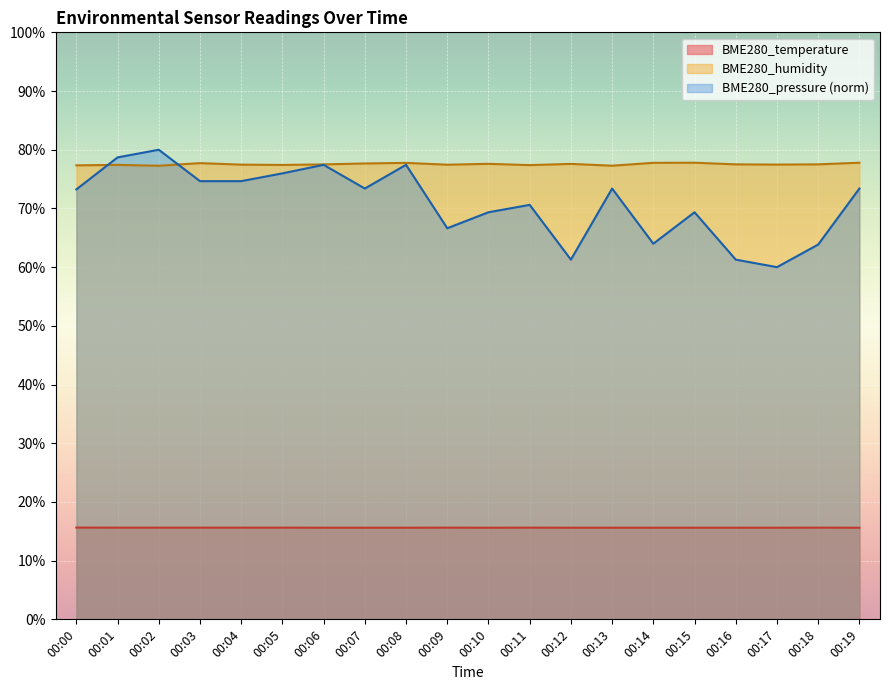

Reading left to right, extract all data points from this chart.

BME280_temperature: 15.6	15.6	15.6	15.6	15.6	15.6	15.6	15.6	15.6	15.6	15.6	15.6	15.6	15.6	15.6	15.6	15.6	15.6	15.6	15.6
BME280_humidity: 77.3	77.4	77.3	77.7	77.5	77.4	77.5	77.7	77.8	77.5	77.6	77.4	77.6	77.3	77.8	77.8	77.5	77.5	77.5	77.8
BME280_pressure_norm: 73.2	78.7	80.0	74.7	74.7	76.0	77.4	73.4	77.4	66.6	69.3	70.6	61.3	73.4	64.0	69.3	61.3	60.0	63.8	73.4